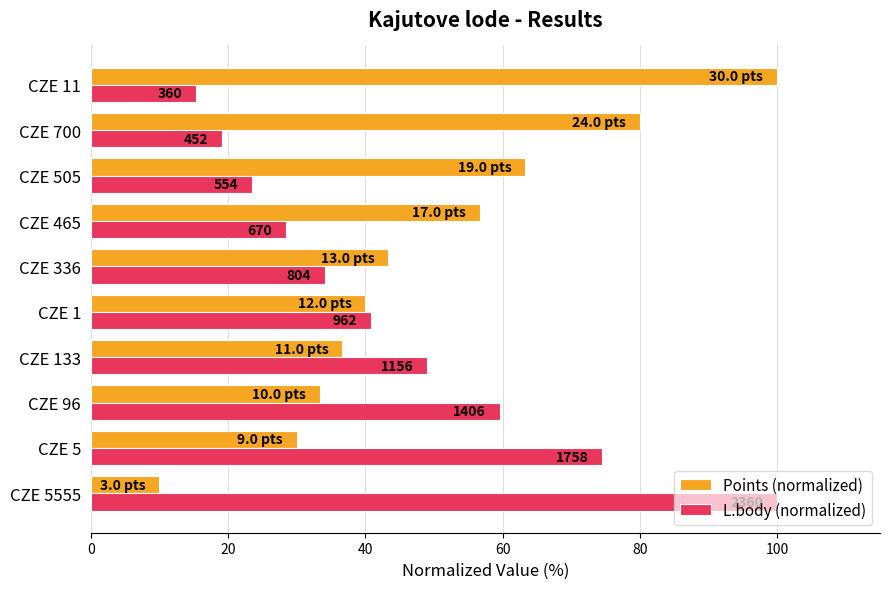

What are all the series names shown in the legend?

Points (normalized), L.body (normalized)